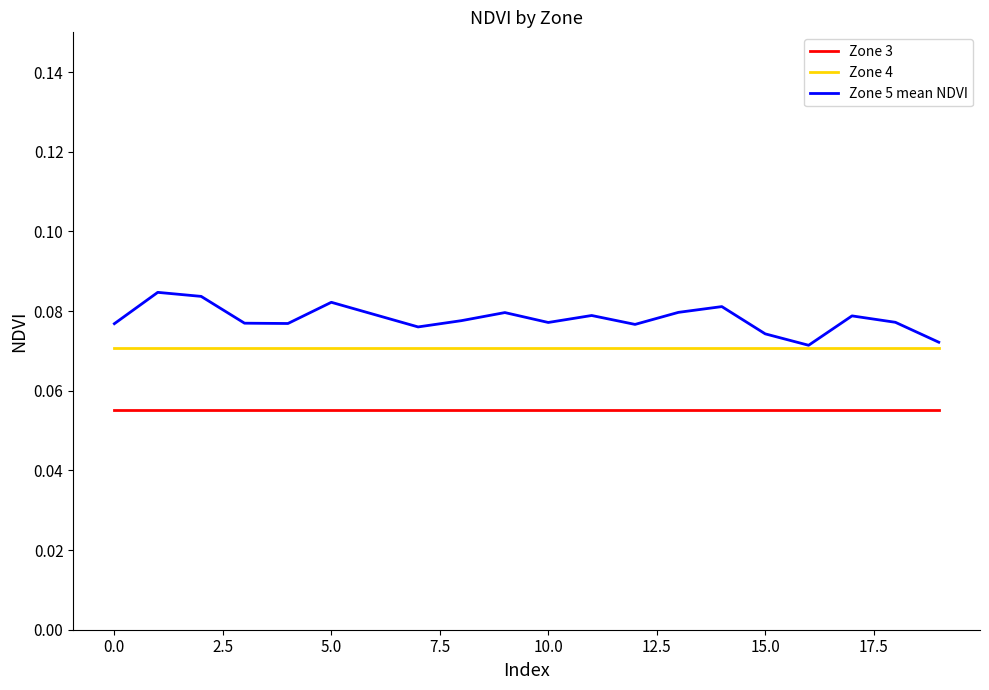

Which series has the widest spread of values?

Zone 5 mean NDVI